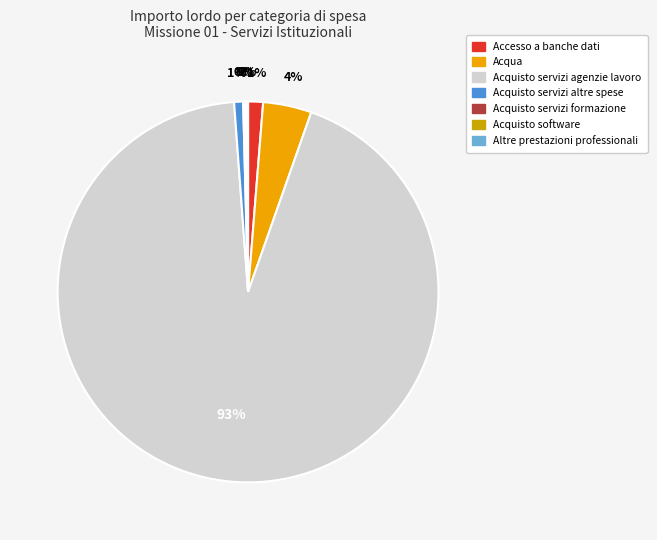

Is the sum of Accesso a banche dati and Acqua greater than half?

No